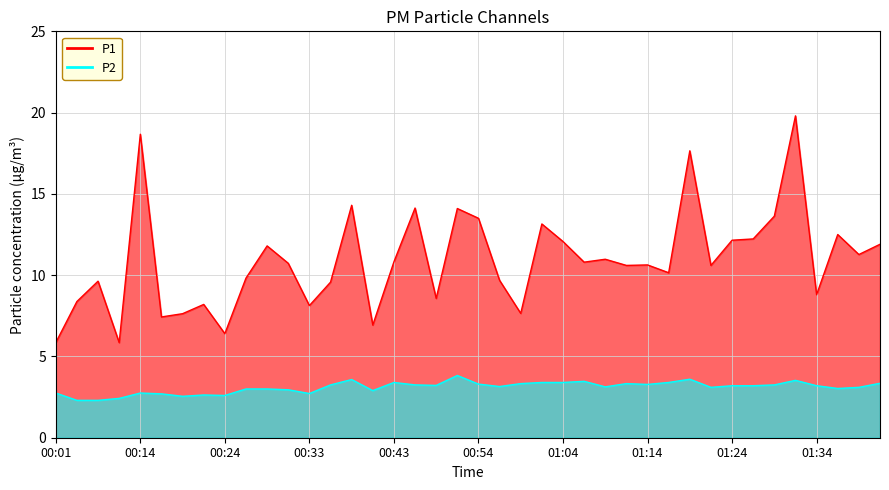

What is the average value of the P2 series?

3.1